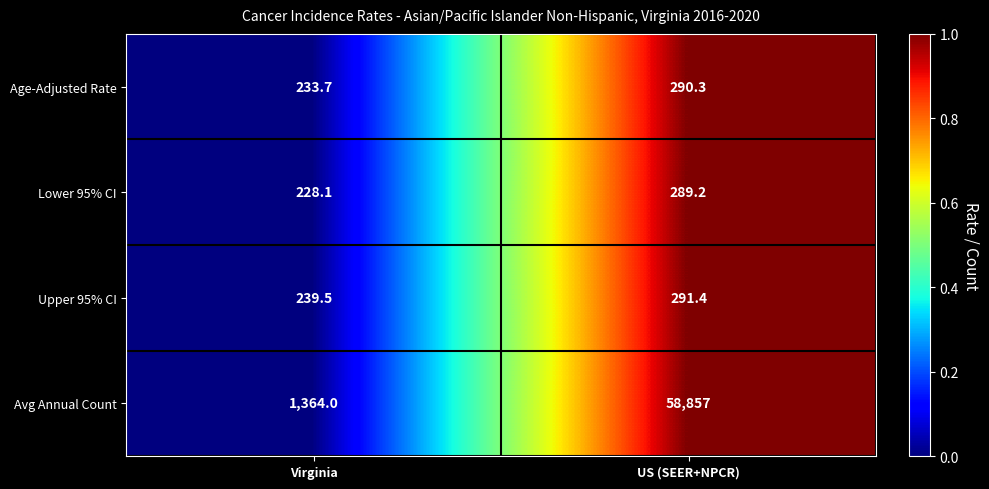

At Virginia, list the series in order from smallest to largest.

Lower 95% CI, Age-Adjusted Rate, Upper 95% CI, Avg Annual Count